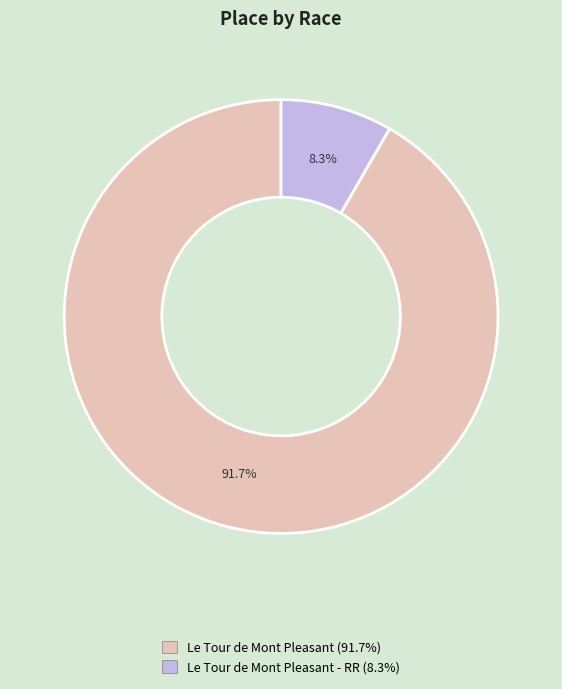

To the nearest percent, what is the average slice percentage?

50%